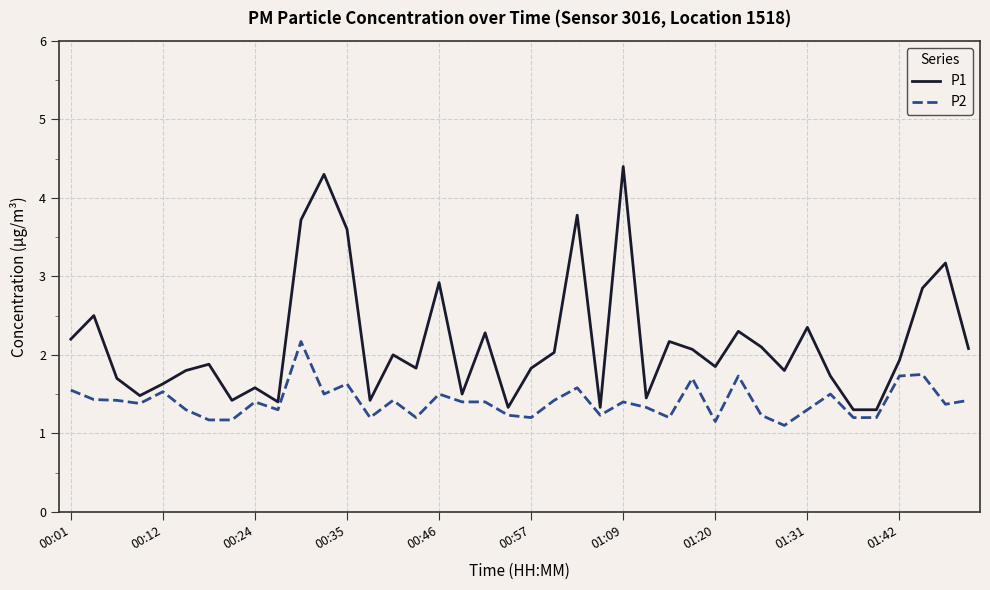

Which series has the largest range (max minus min)?

P1